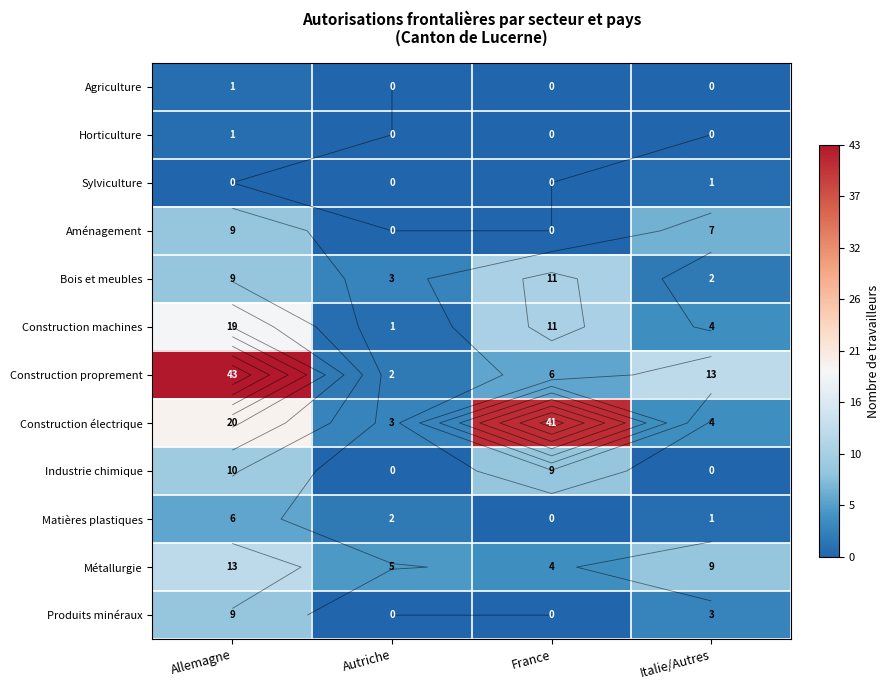

True or false: Sylviculture has a value of 1 at France.

False